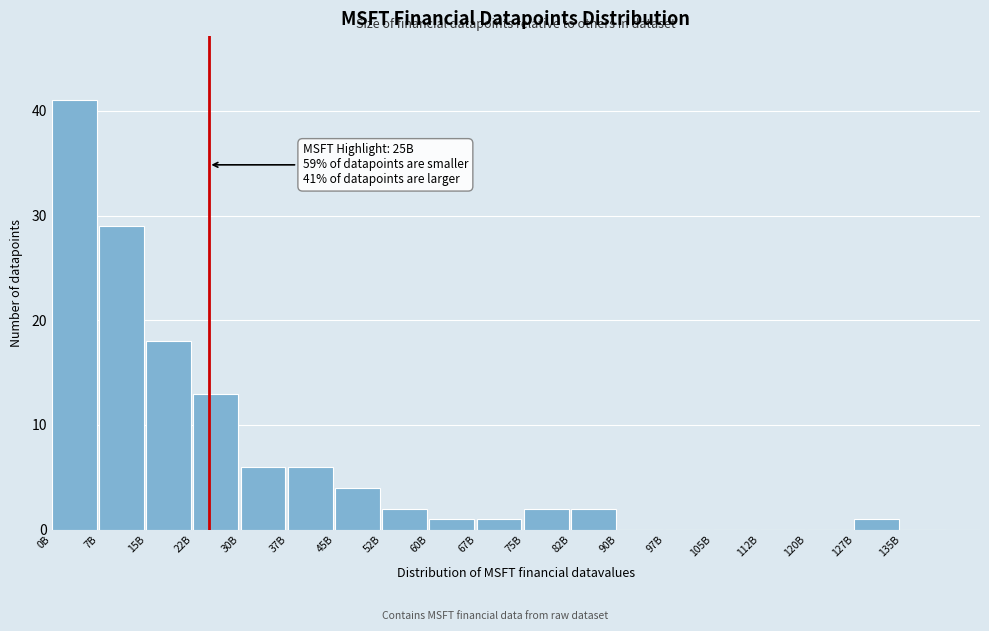

Reading right to left, list all the values displayed in this chart.

135B=0	127B=1	120B=0	112B=0	105B=0	97B=0	90B=0	82B=2	75B=2	67B=1	60B=1	52B=2	45B=4	37B=6	30B=6	22B=13	15B=18	7B=29	0B=41